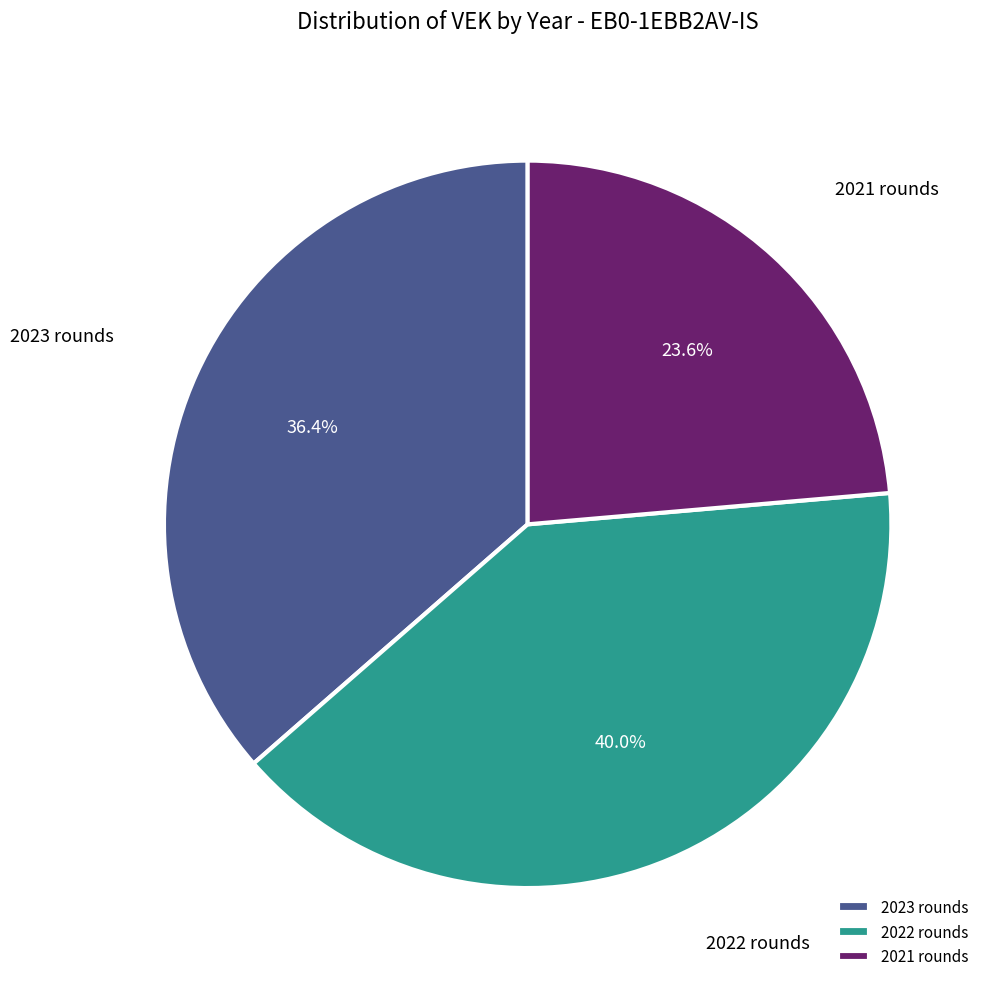

Rank the categories by value from highest to lowest.

2022 rounds, 2023 rounds, 2021 rounds